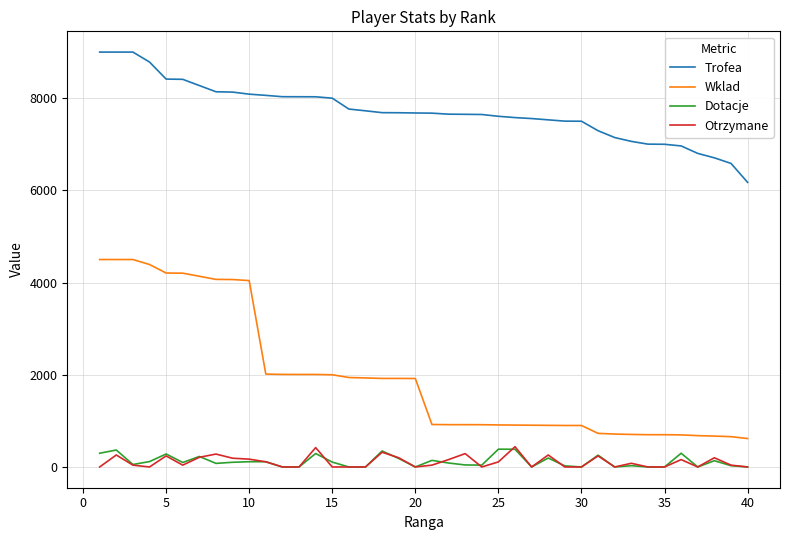

How many categories are shown in the chart?

40